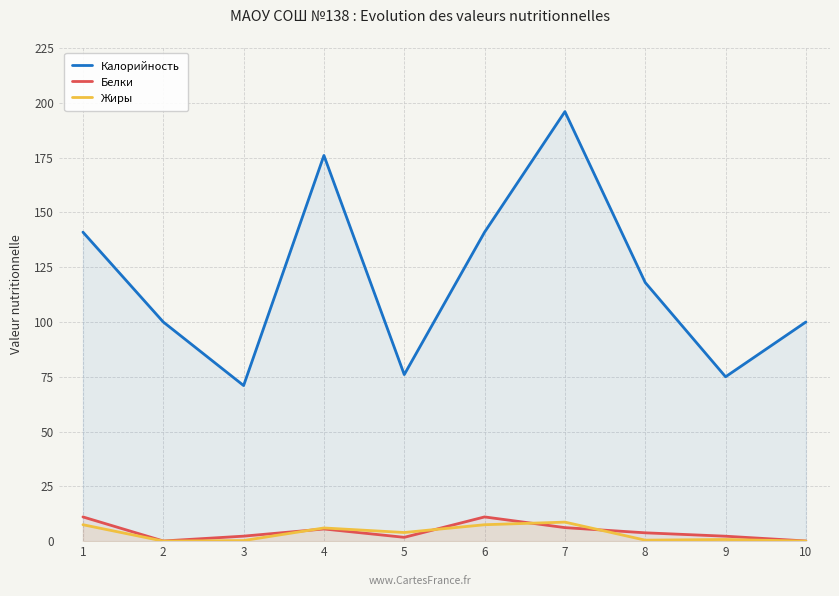

True or false: Калорийность has more than 1 points higher than both neighbors.

True